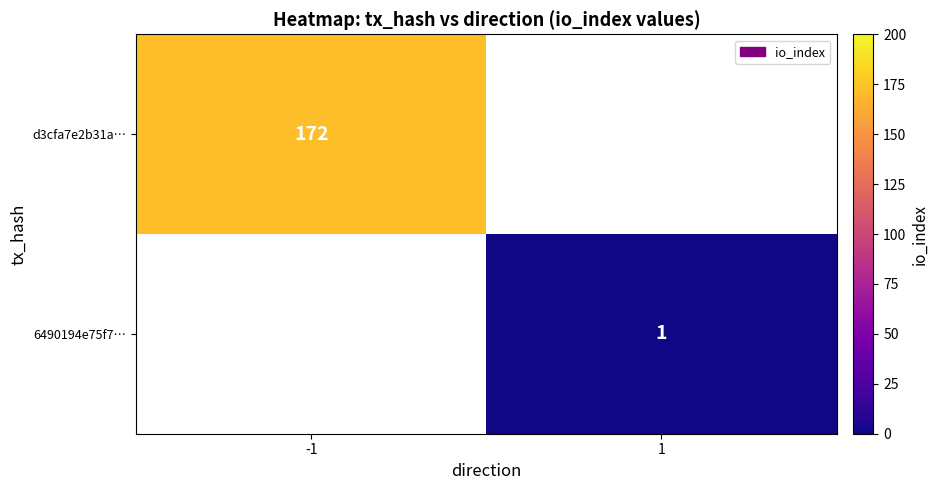

The value of d3cfa7e2b31a… at -1 is 257. True or false?

False